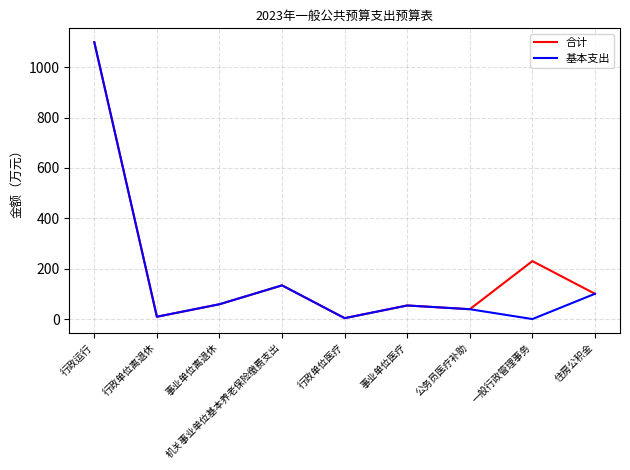

Is the value of 合计 at 事业单位离退休 greater than the value of 基本支出 at 行政单位医疗?

Yes